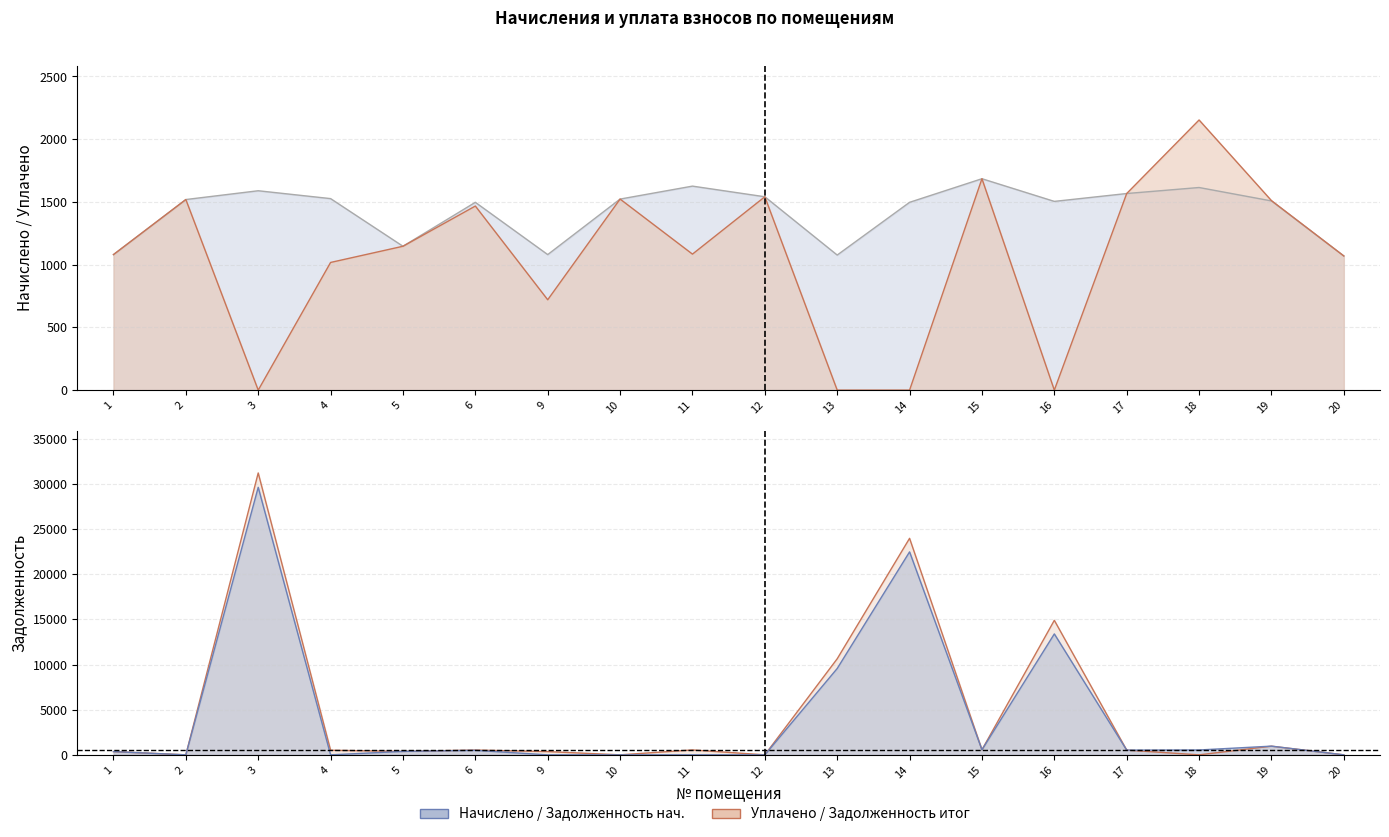

Reading left to right, extract all data points from this chart.

начислено: 1080.3	1519.0	1589.1	1526.4	1146.7	1496.9	1080.3	1522.7	1626.0	1541.2	1076.6	1496.9	1685.0	1504.3	1567.0	1614.9	1508.0	1069.2
задолженность: 360.1	0.0	29614.3	0.0	382.2	499.0	0.0	0.0	0.0	0.0	9557.3	22468.8	561.6	13386.1	522.3	538.3	962.8	0.0
задолженность_итог: 360.1	0.0	31203.4	508.8	382.2	528.7	360.1	0.0	542.0	0.0	10633.9	23965.7	561.6	14890.4	522.3	0.0	960.2	0.0
уплачено: 1080.3	1519.0	0.0	1017.6	1146.7	1467.2	720.2	1522.7	1084.0	1541.2	0.0	0.0	1685.0	0.0	1567.0	2153.2	1510.5	1069.2